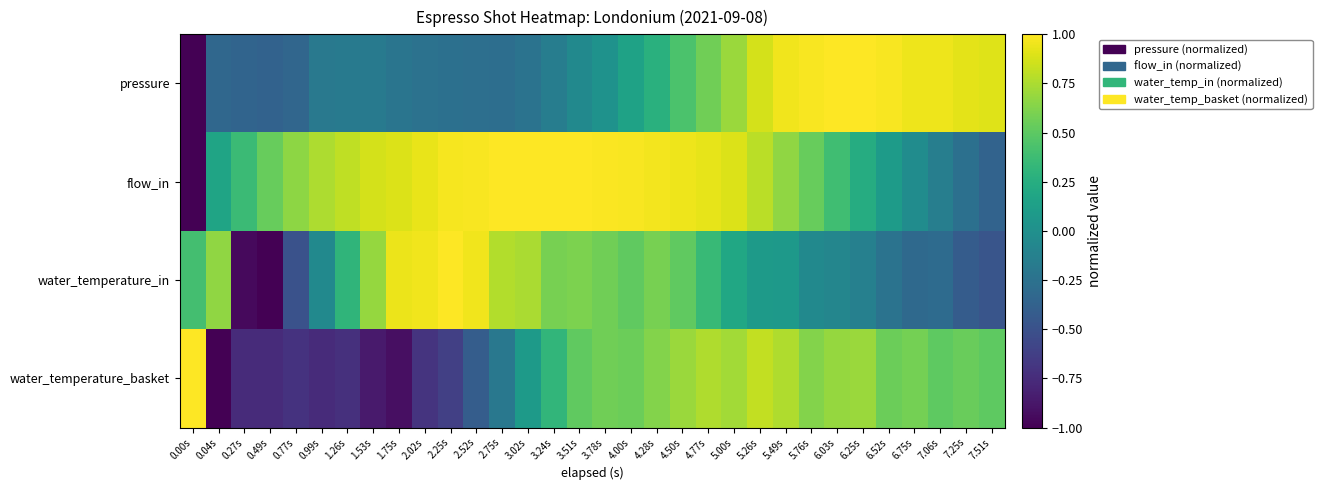

What is the spread (max minus min) of values at 5.49s?

0.9